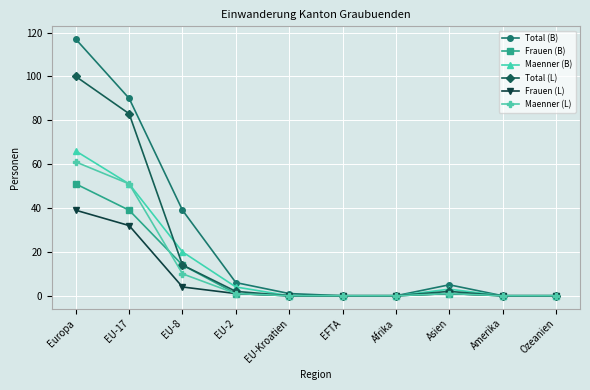

How many data points in Frauen (B) are less than 1?

5